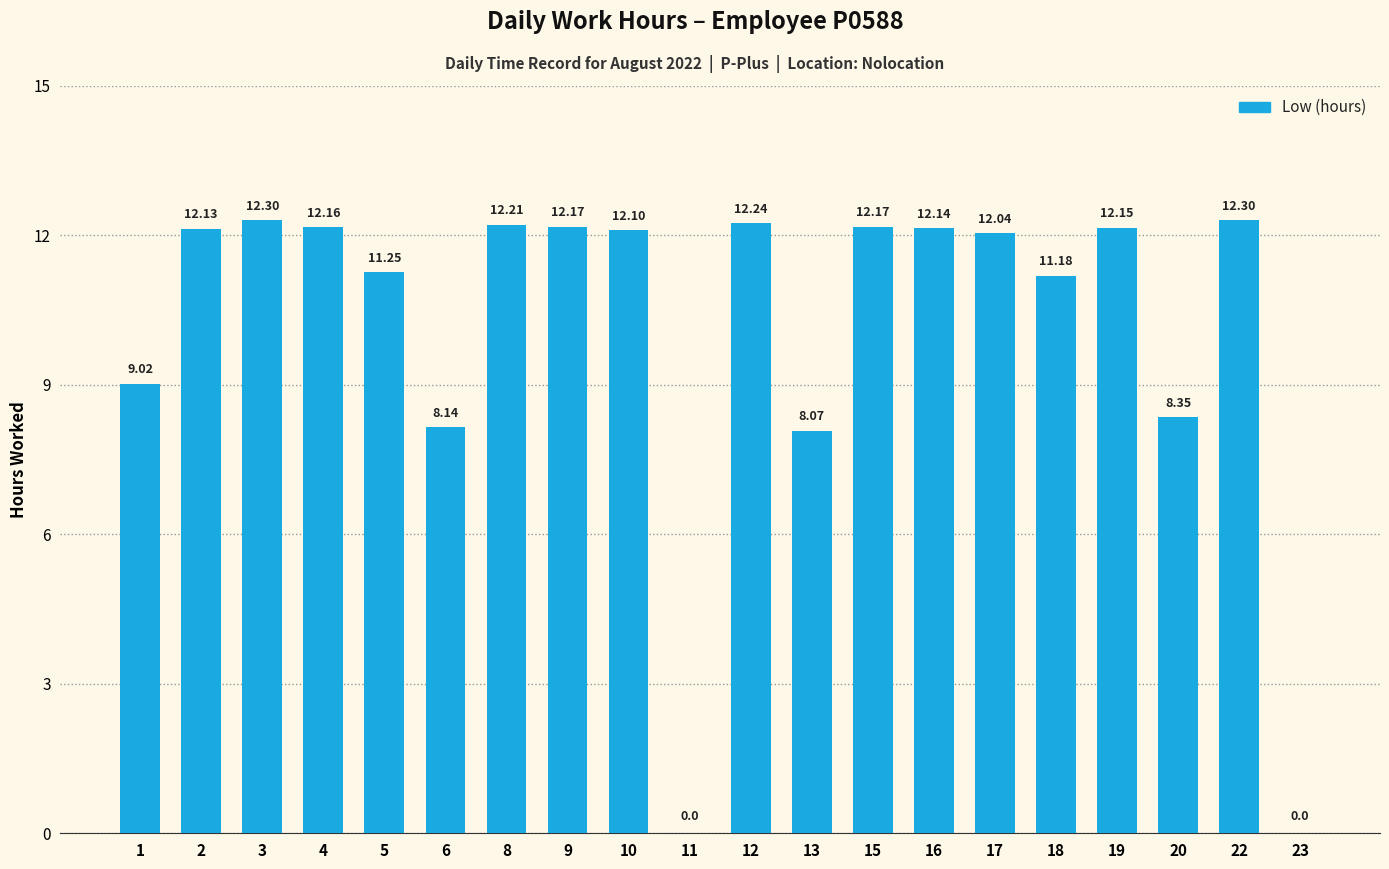

Approximately how many times larger is the value at 8 compared to 9?

1.0